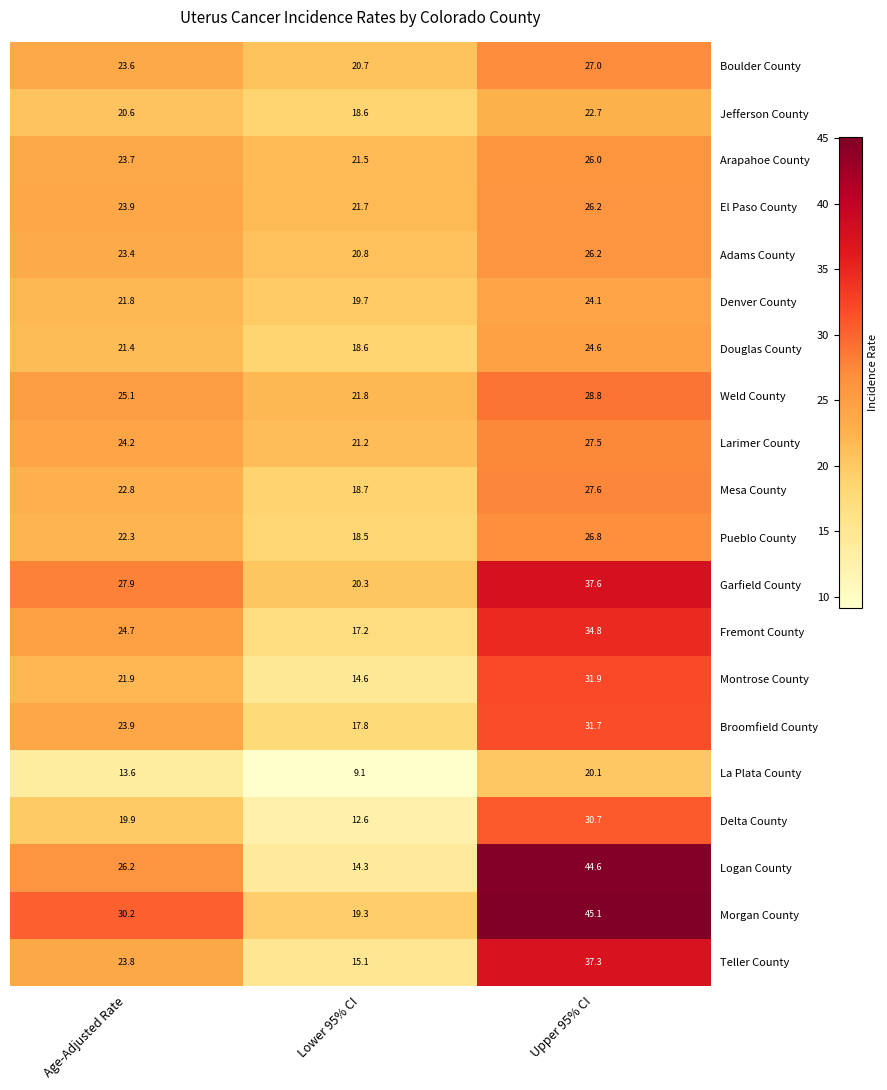

Rank the categories by Weld County value from lowest to highest.

Lower 95% CI, Age-Adjusted Rate, Upper 95% CI